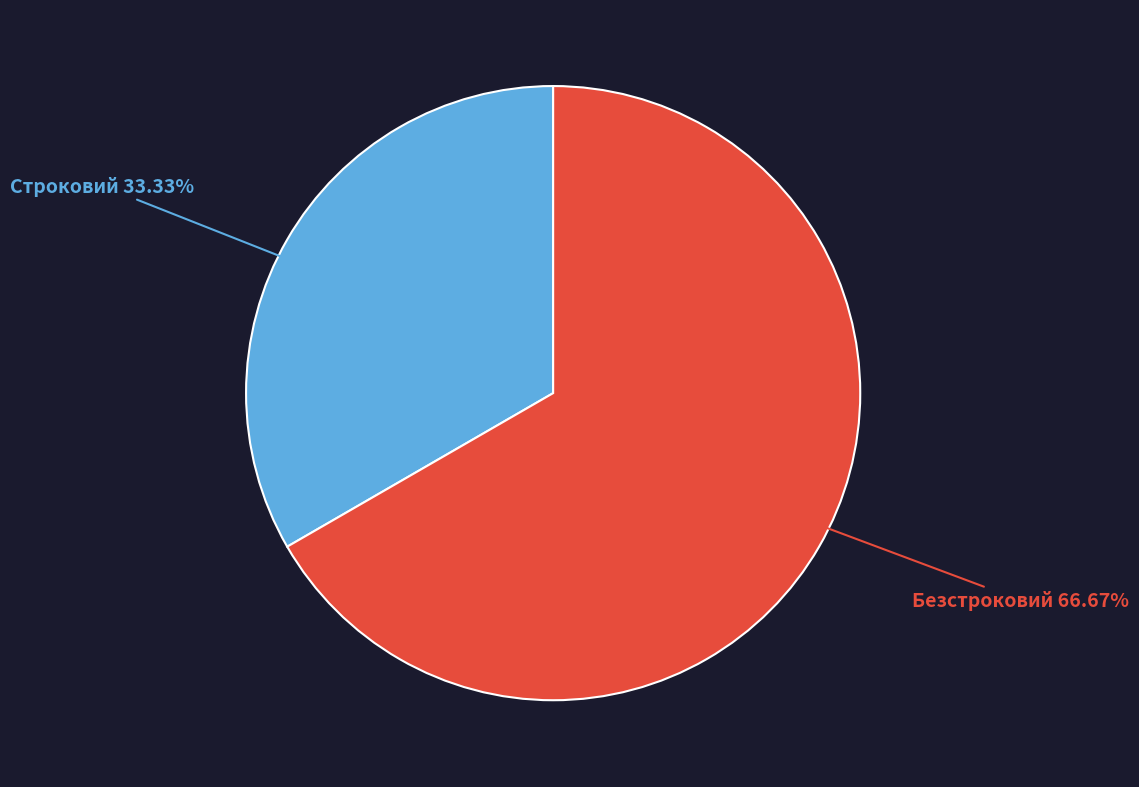

What percentage is the Безстроковий slice, to the nearest percent?

67%